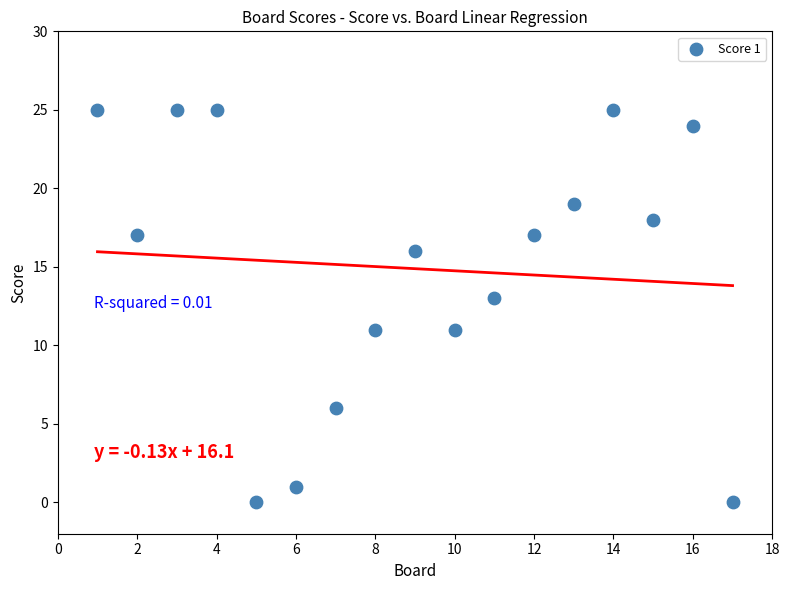

What is the range of Y values (max minus min)?

25